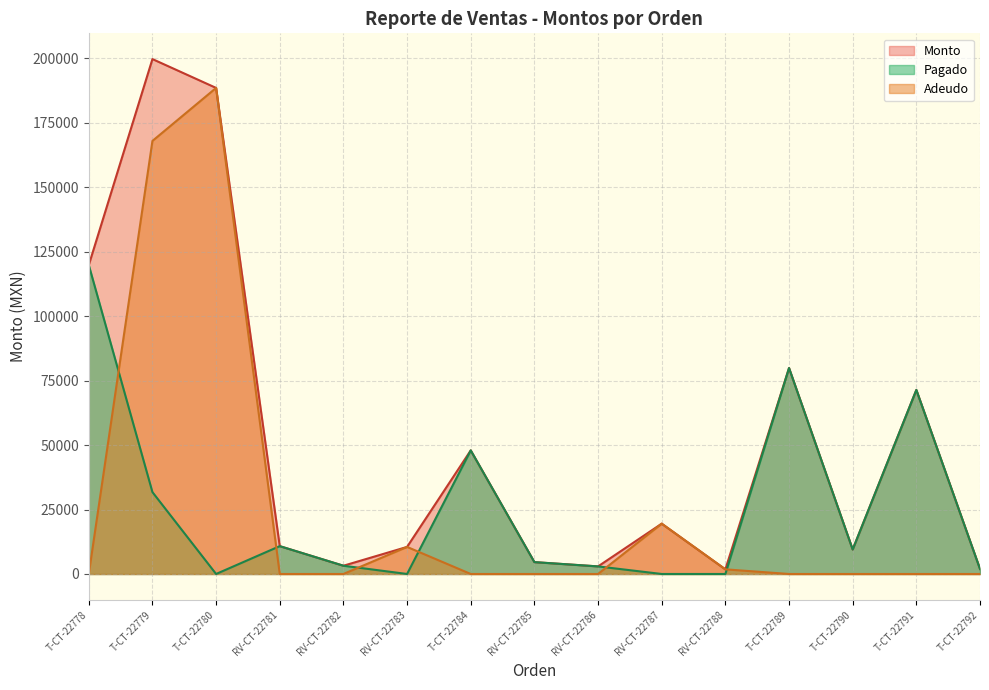

What is the sum of all Monto values?

772214